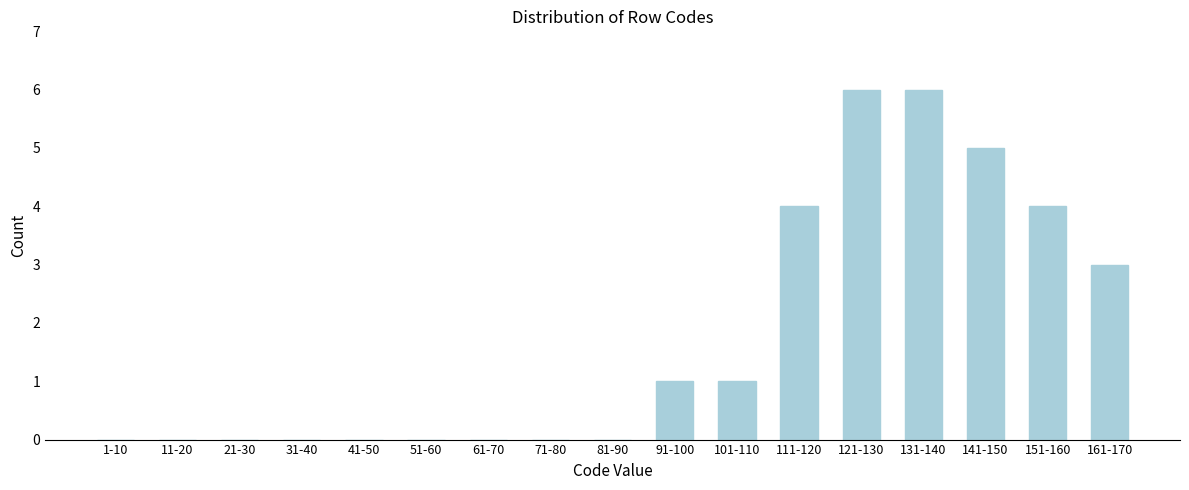

Reading left to right, list all the values displayed in this chart.

1-10=0	11-20=0	21-30=0	31-40=0	41-50=0	51-60=0	61-70=0	71-80=0	81-90=0	91-100=1	101-110=1	111-120=4	121-130=6	131-140=6	141-150=5	151-160=4	161-170=3